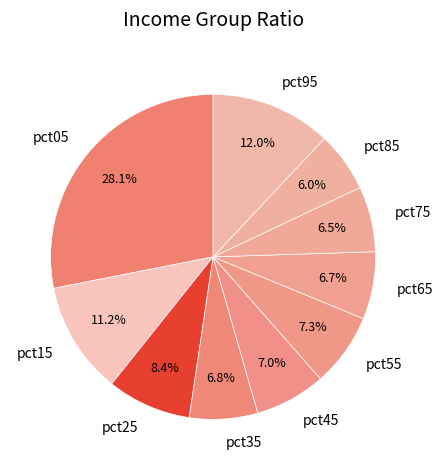

To the nearest percent, what percentage of the pie is pct45?

7%